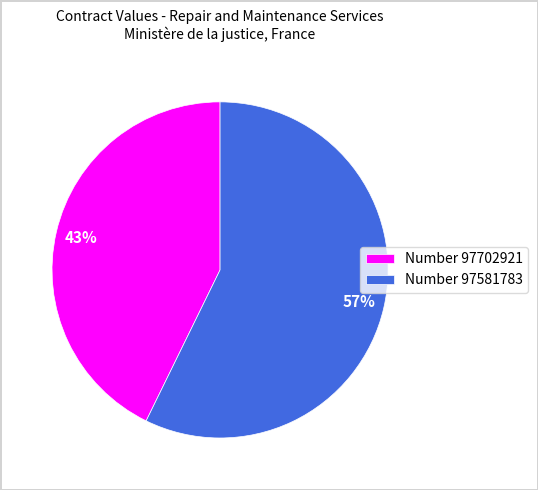

Approximately how many times larger is the value at Number 97581783 compared to Number 97702921?

1.3